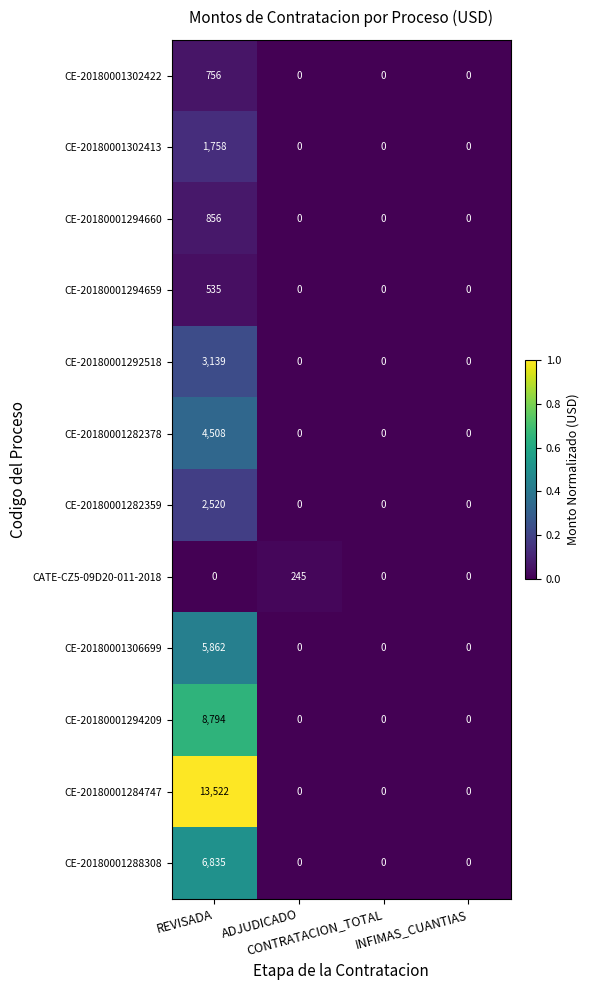

At which category does the chart reach its peak across all series?

REVISADA